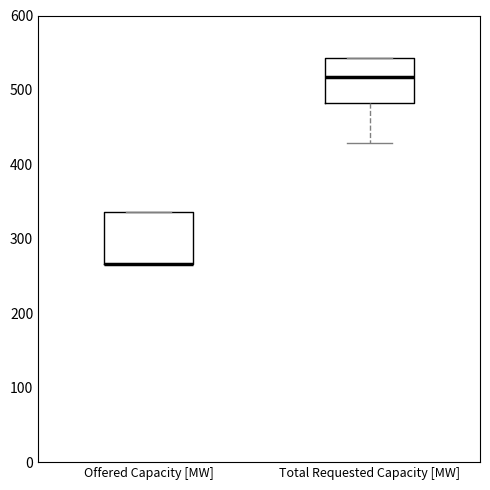

Where does the lower whisker of the box for Total Requested Capacity [MW] end on the y-axis? The values are not printed on the chart, so give them approximately, as read against the axis.

430